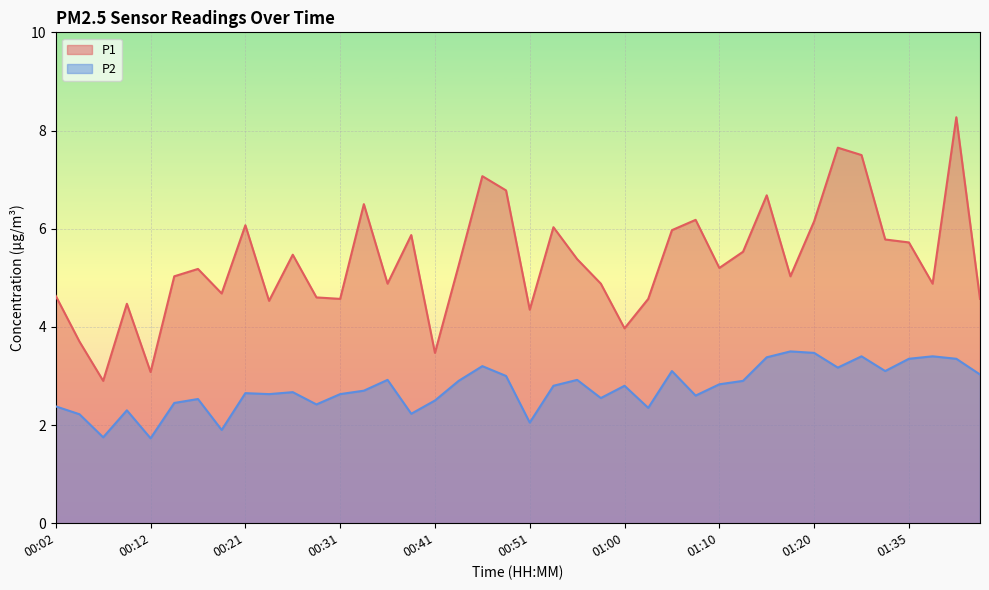

How many values in the P2 series are below 2?

3